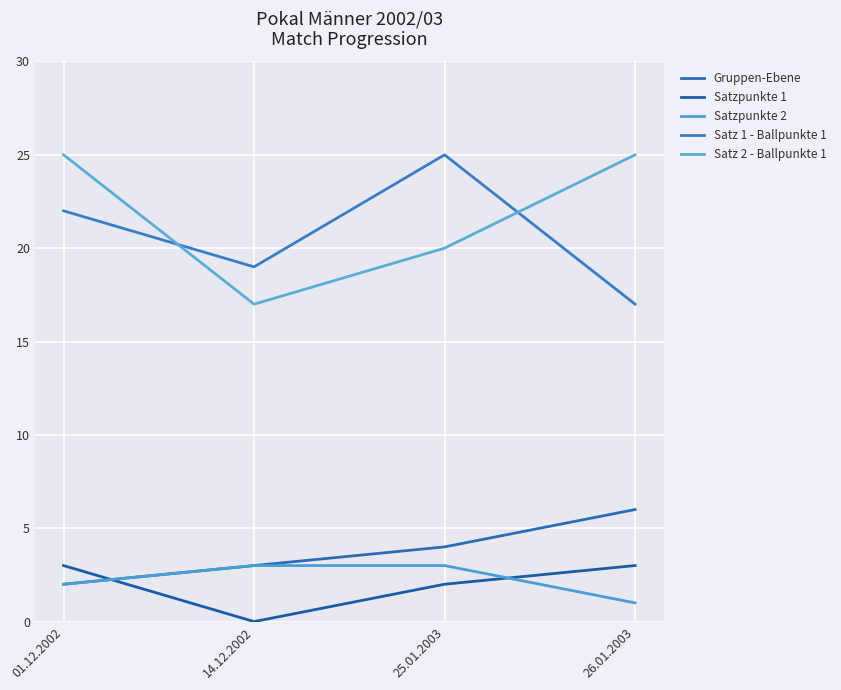

Reading left to right, extract all data points from this chart.

Gruppen-Ebene: 01.12.2002=2	14.12.2002=3	25.01.2003=4	26.01.2003=6
Satzpunkte 1: 01.12.2002=3	14.12.2002=0	25.01.2003=2	26.01.2003=3
Satzpunkte 2: 01.12.2002=2	14.12.2002=3	25.01.2003=3	26.01.2003=1
Satz 1 - Ballpunkte 1: 01.12.2002=22	14.12.2002=19	25.01.2003=25	26.01.2003=17
Satz 2 - Ballpunkte 1: 01.12.2002=25	14.12.2002=17	25.01.2003=20	26.01.2003=25